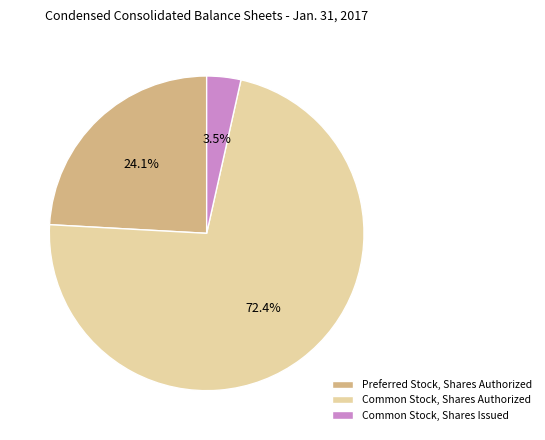

Combined, do Common Stock, Shares Issued and Preferred Stock, Shares Authorized account for over 50%?

No